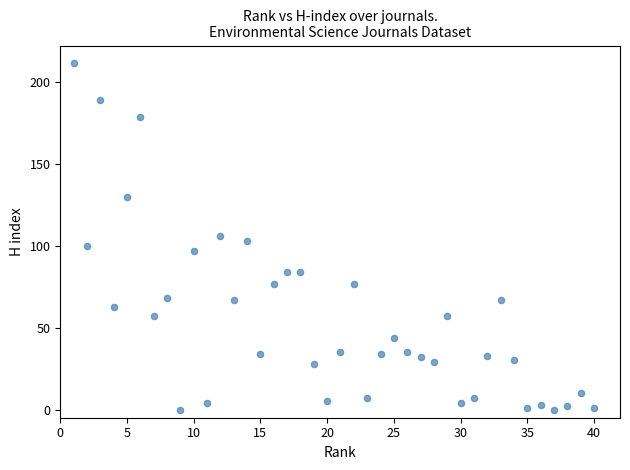

What is the range of X values (max minus min)?

39